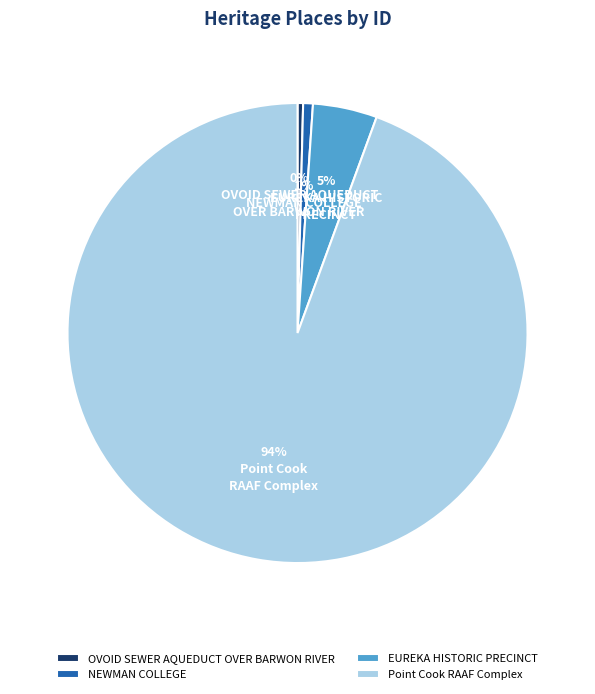

What is the majority slice?

Point Cook RAAF Complex